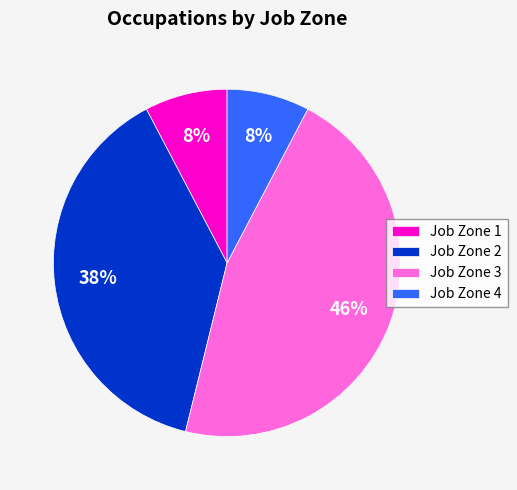

Count the number of slices in the pie.

4